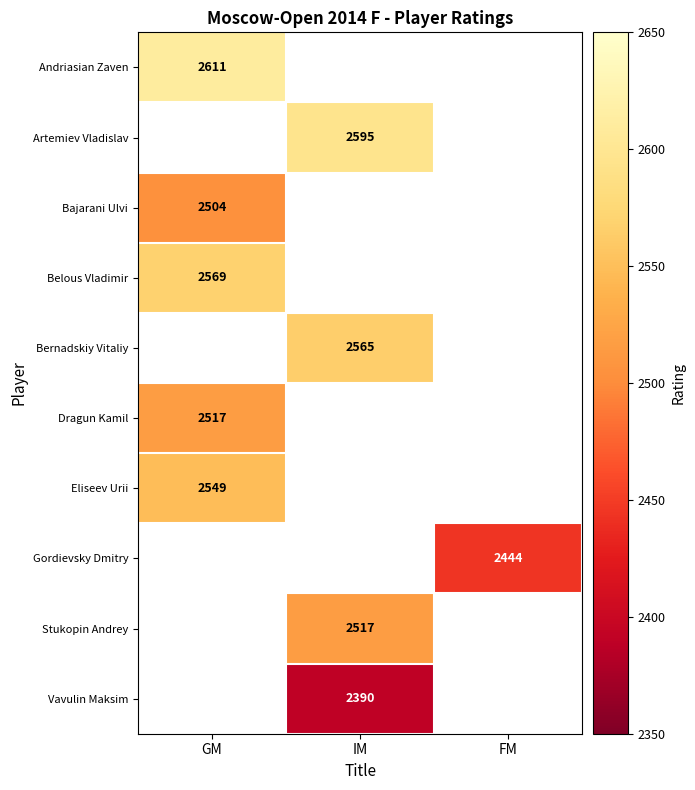

What is the smallest value displayed?

2390.0